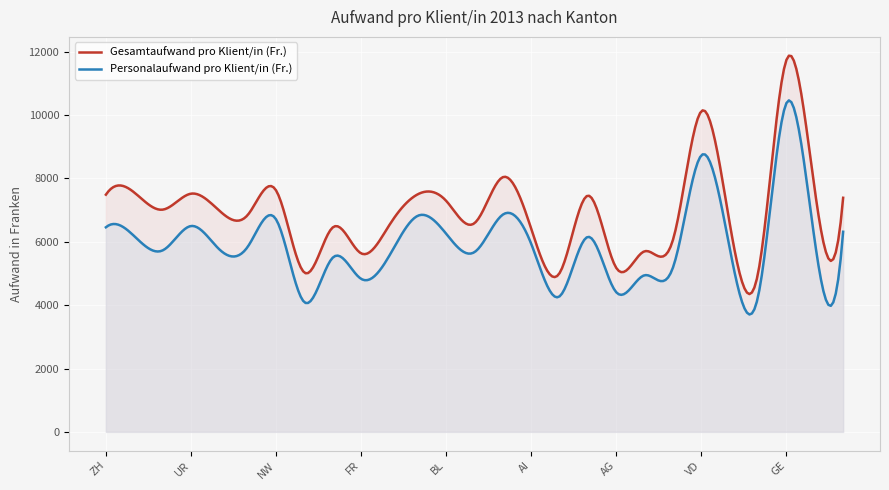

Is it true that Personalaufwand pro Klient/in (Fr.) equals 6025.9 at JU?

True